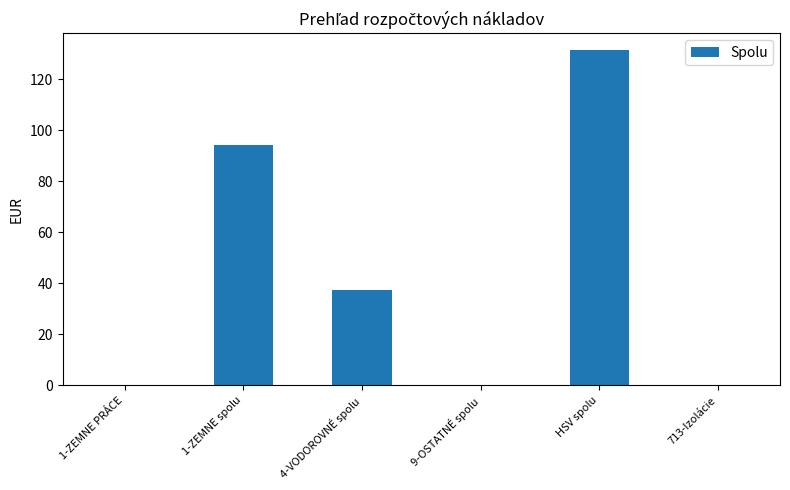

Between 1-ZEMNE PRÁCE and 1-ZEMNE spolu, which is larger?

1-ZEMNE spolu